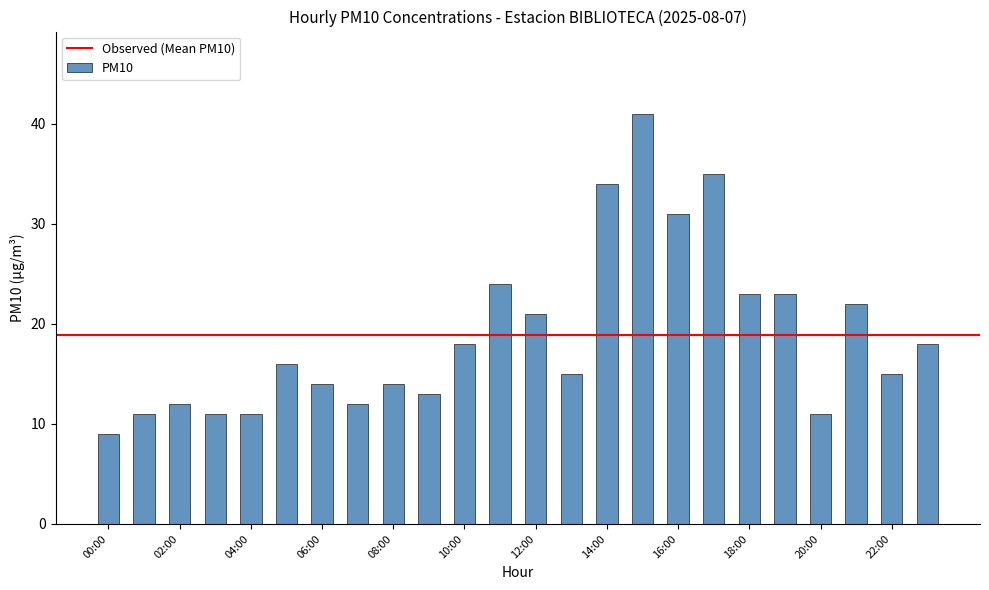

What is the average value?

19